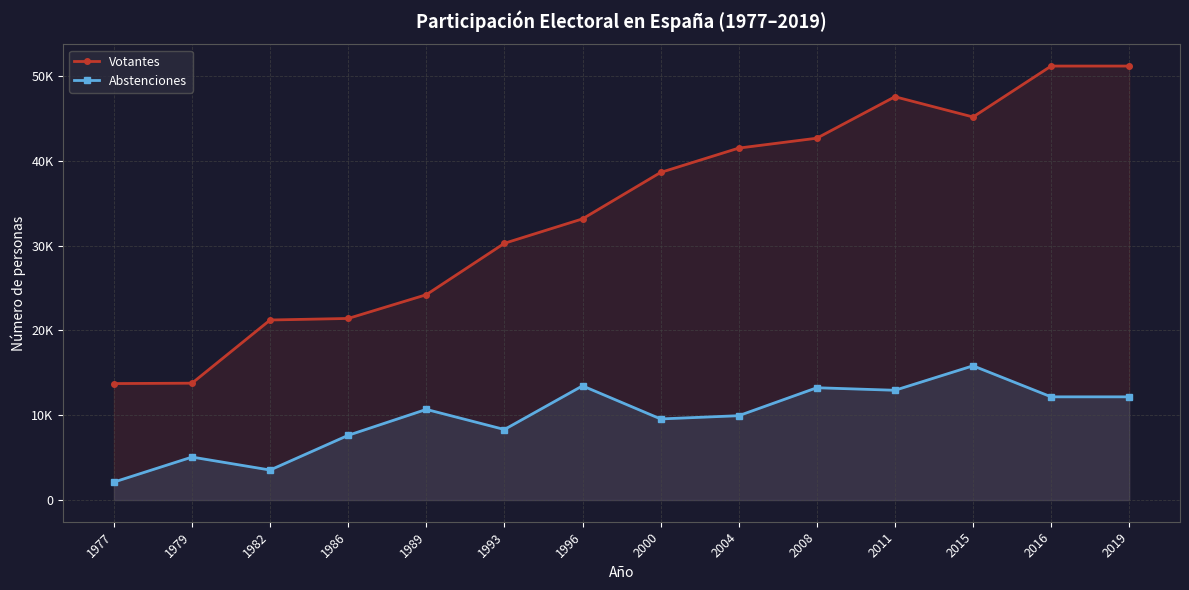

True or false: Votantes has more than 0 interior local peaks.

True